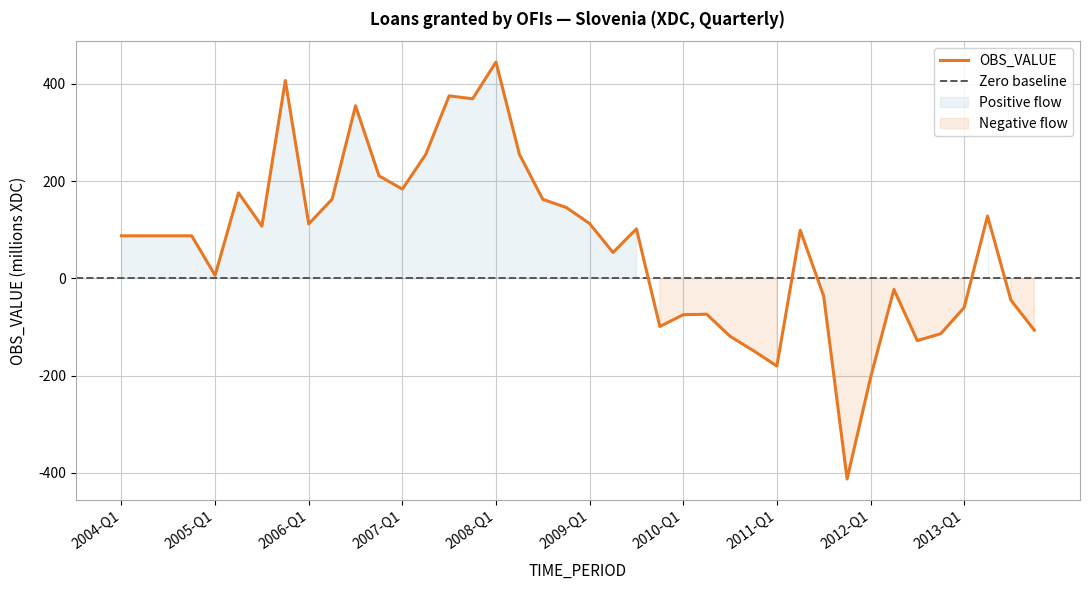

Which has a higher value, 2004-Q3 or 2012-Q4?

2004-Q3